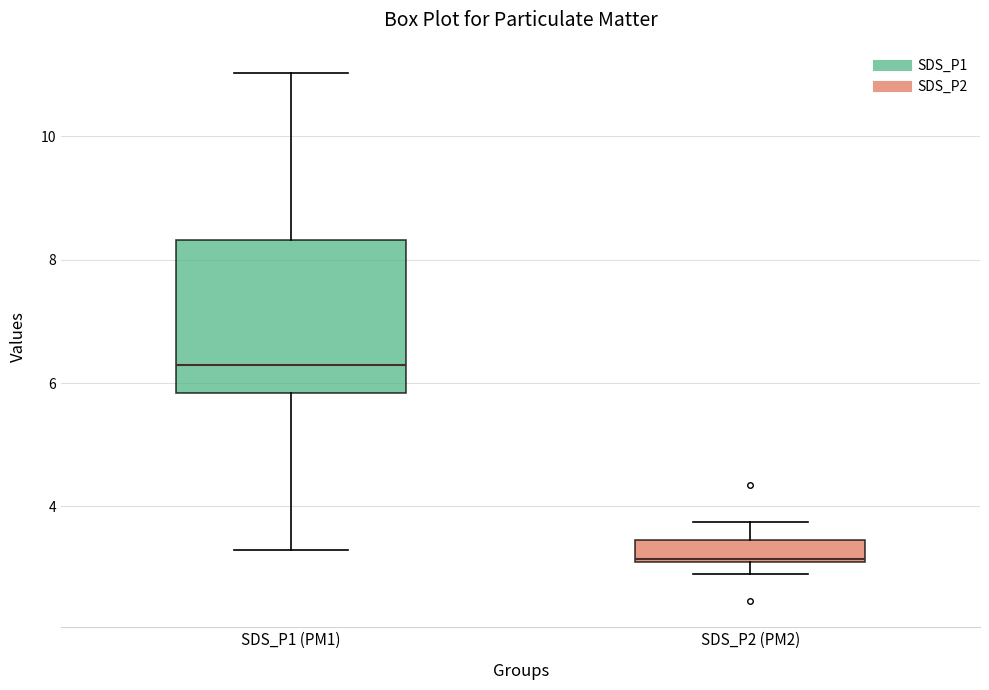

Reading left to right, transcribe this box plot: for each box, give where its median line is, the range the box spans, and where its two whiskers end, as read against the y-axis. The values are not printed on the chart, so give them approximately, as read against the axis.

SDS_P1 (PM1): median 6.4, box 5.8 to 8.4, whiskers 3.4 to 11.0
SDS_P2 (PM2): median 3.2, box 3.2 to 3.4, whiskers 3.0 to 3.8